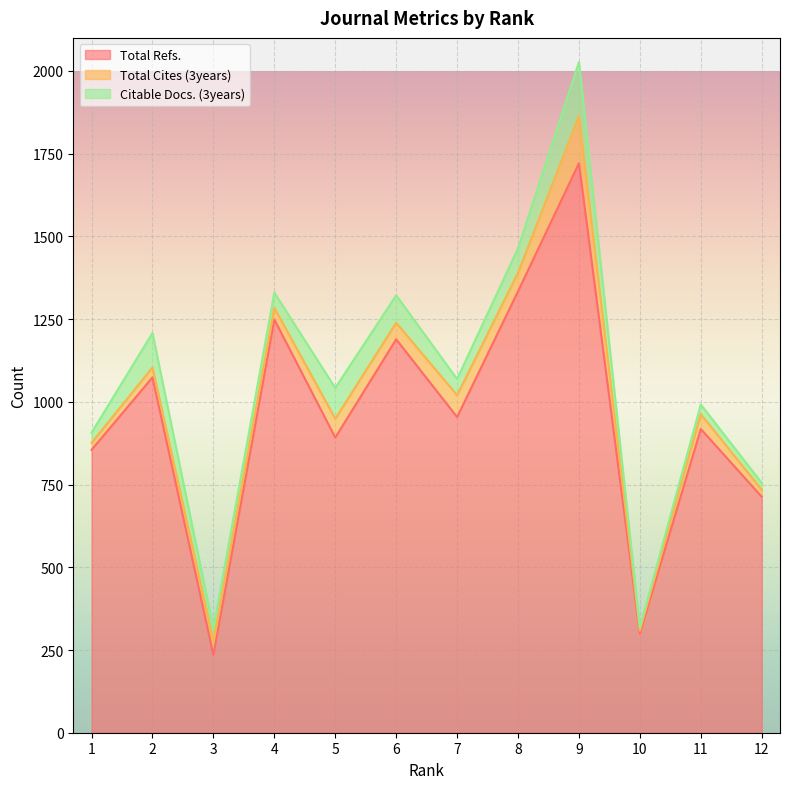

How many interior local valleys does the Total Cites (3years) series have?

4